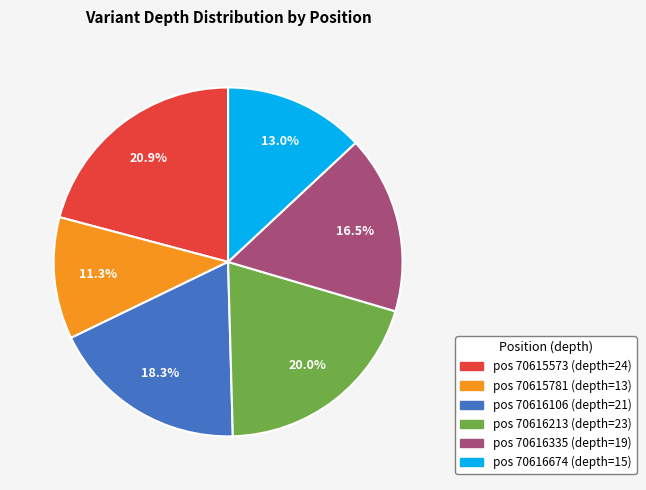

Does any single category account for the majority?

No